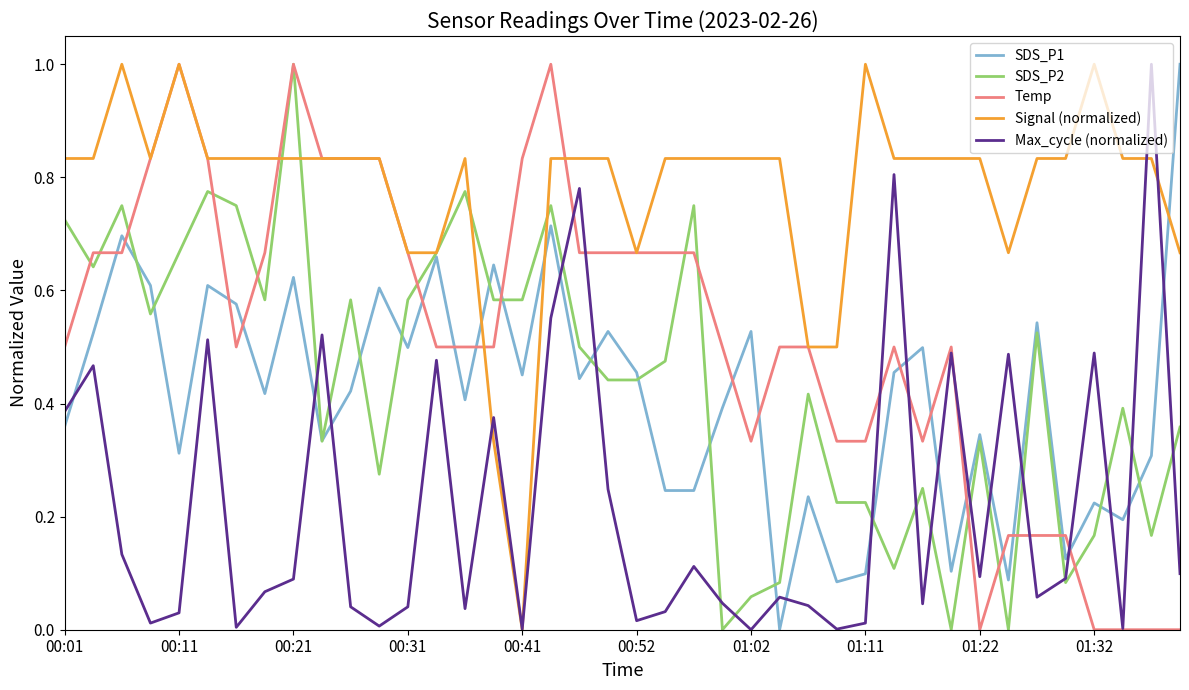

What is the maximum value for SDS_P1?

1.0